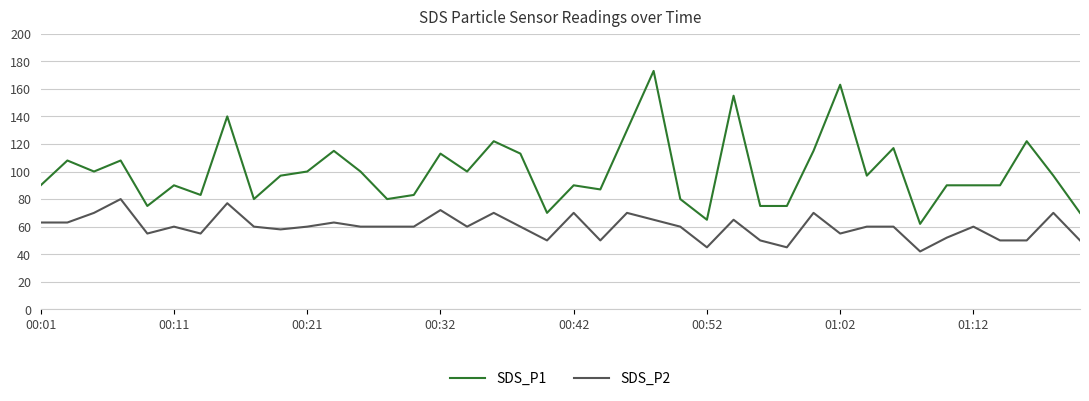

What is the lowest value of the SDS_P2 series?

42